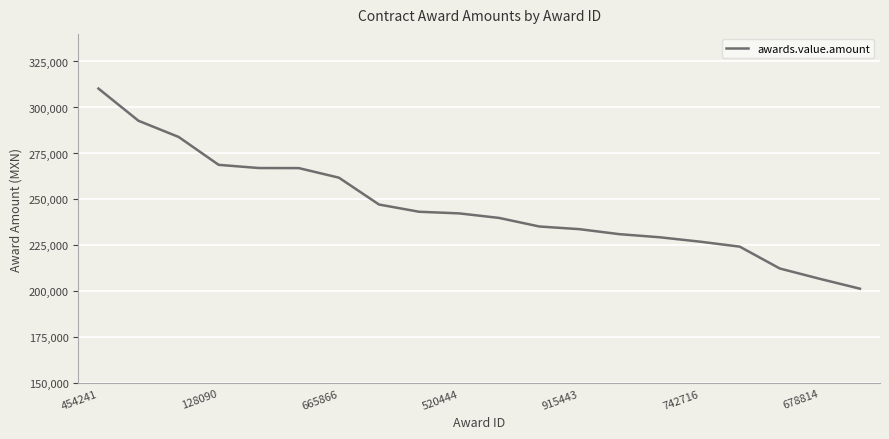

What is the smallest value displayed?

201495.1